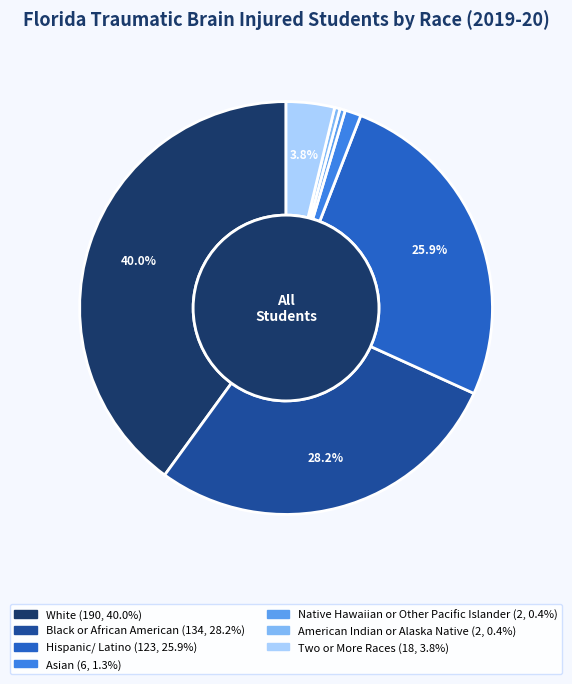

Is Black or African American the majority of the pie?

No